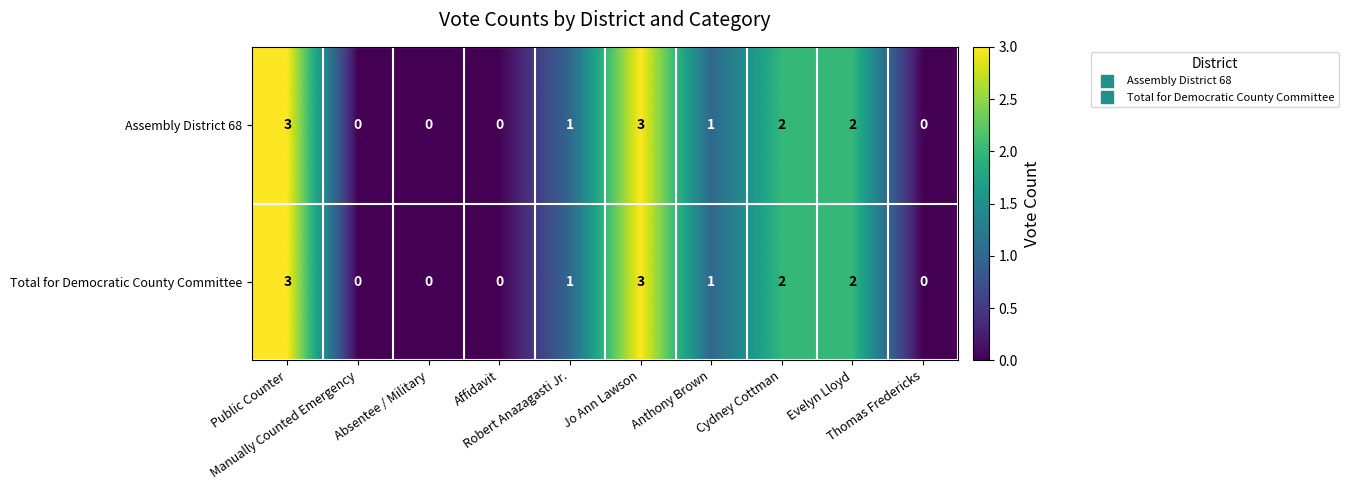

Count the number of categories in the chart.

10